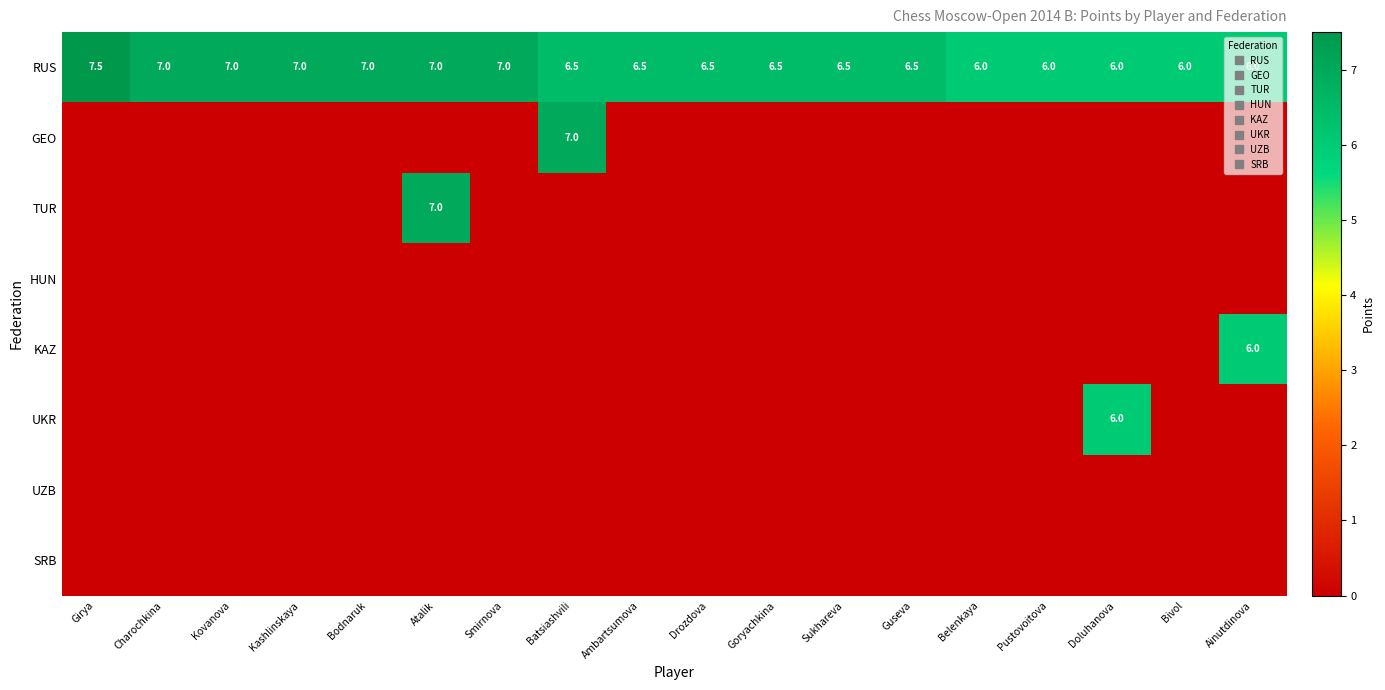

At Charochkina, list the series in order from smallest to largest.

GEO, TUR, HUN, KAZ, UKR, UZB, SRB, RUS